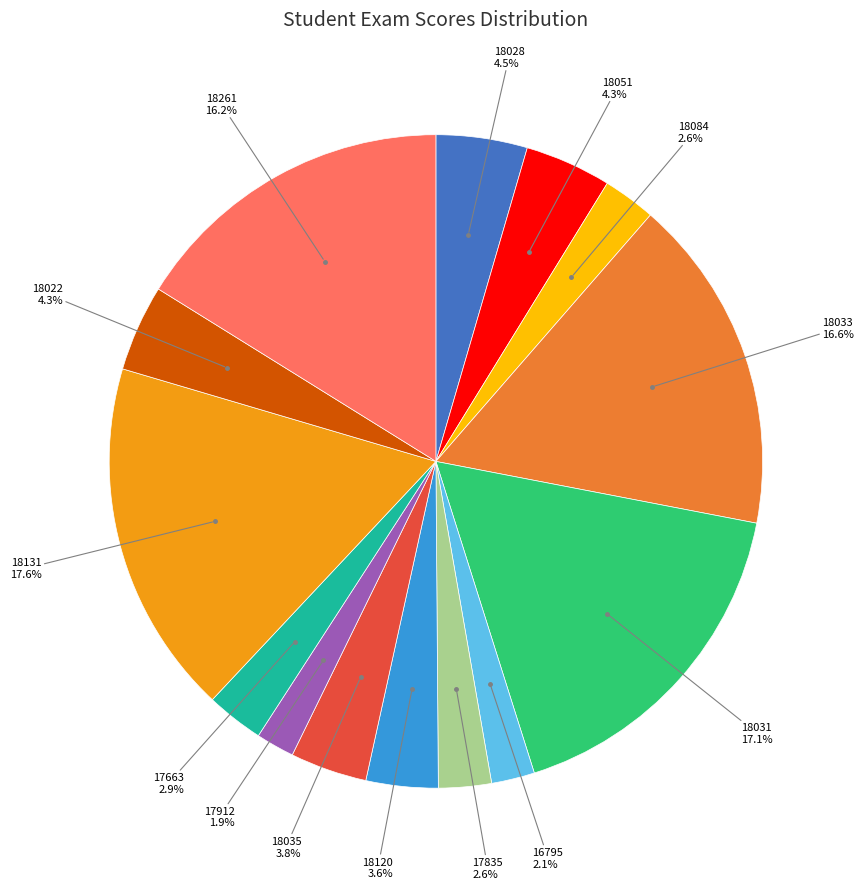

Combined, do 18084 and 18031 account for over 50%?

No